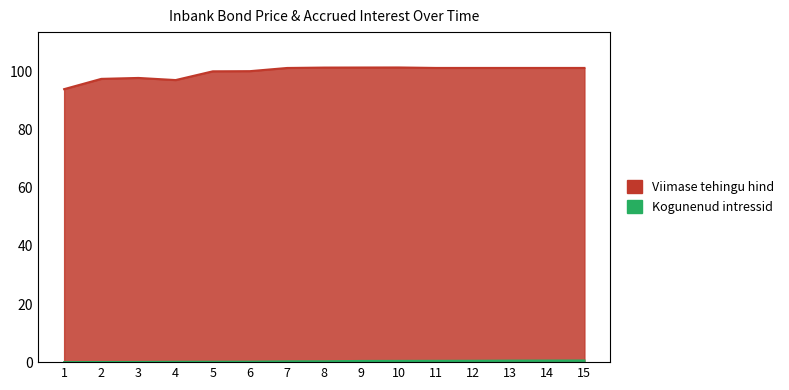

What is the difference between the maximum and second lowest values in the Kogunenud intressid series?

0.5